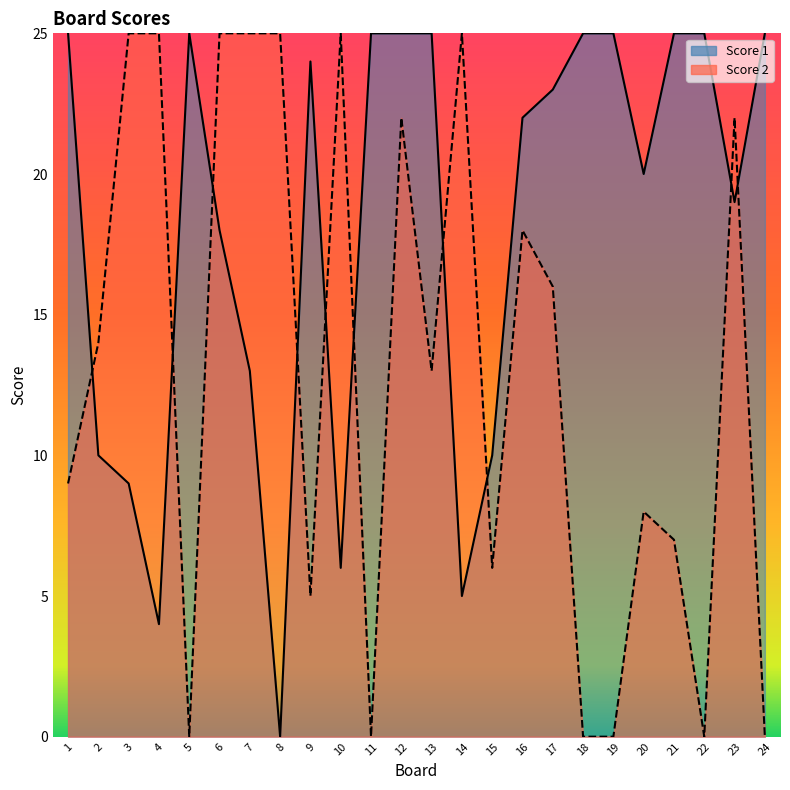

In Score 2, how many points are lower than both neighbors (excluding endpoints)?

6